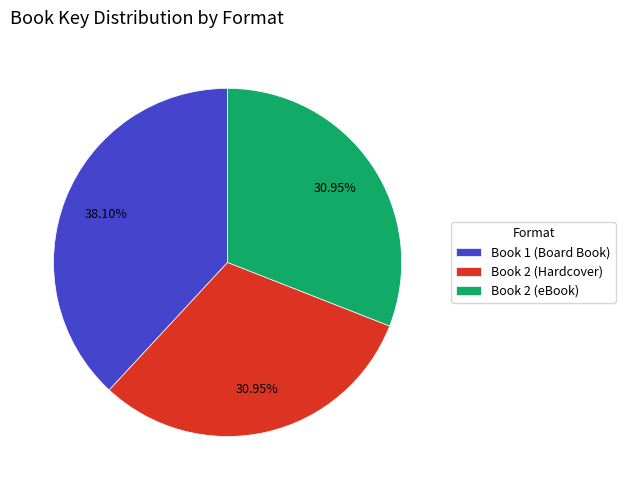

Is there a majority slice in this chart?

No